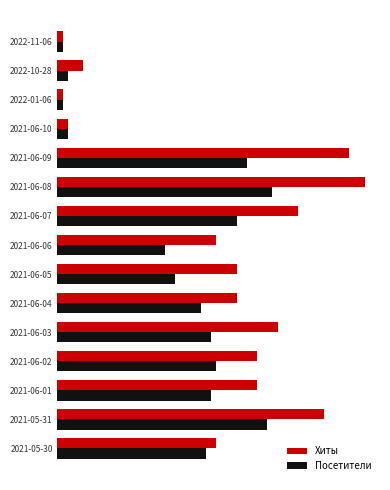

What are all the series names shown in the legend?

Хиты, Посетители